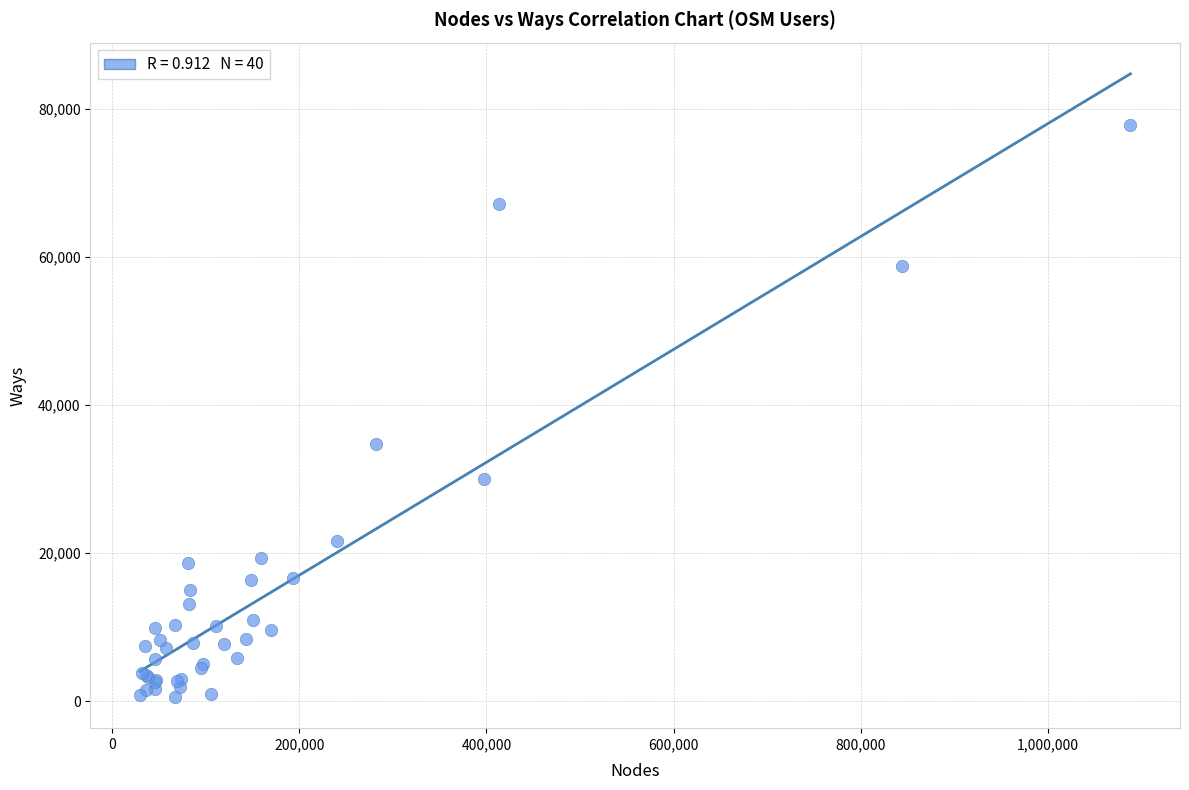

What Y value in the scatter plot is closest to 39180?

34787